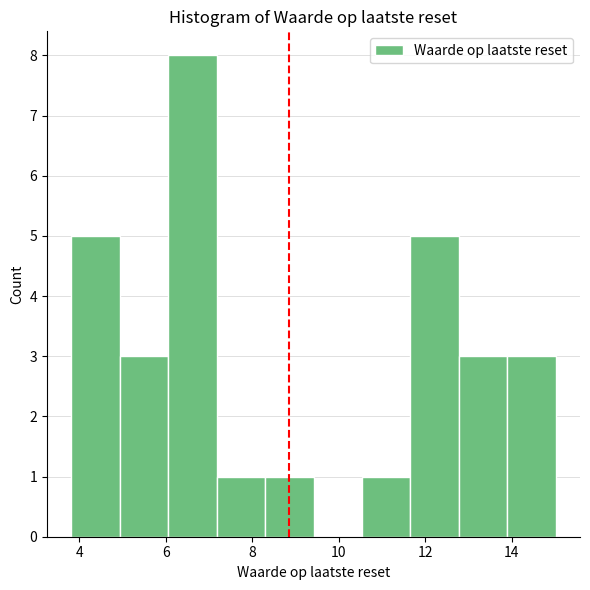

Which range on the x-axis has the tallest bar?

6.0 to 7.2